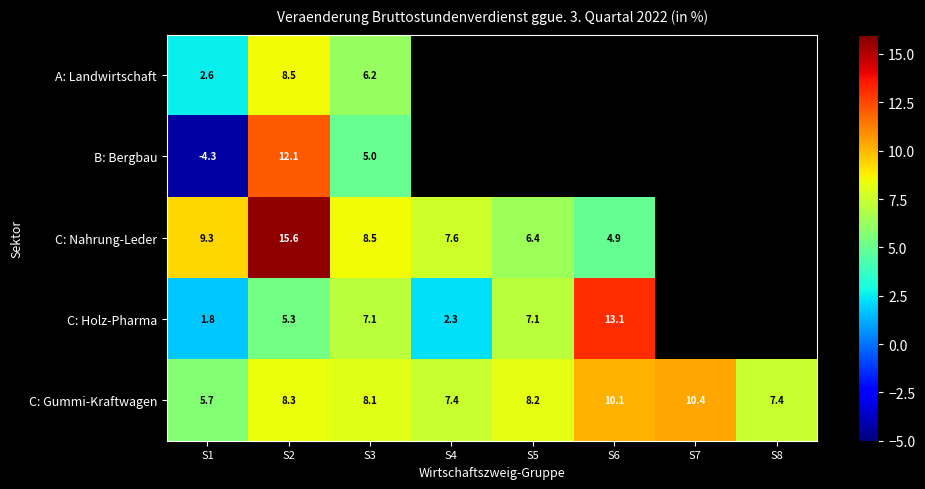

True or false: C: Gummi-Kraftwagen has a value of 8.2 at S5.

True